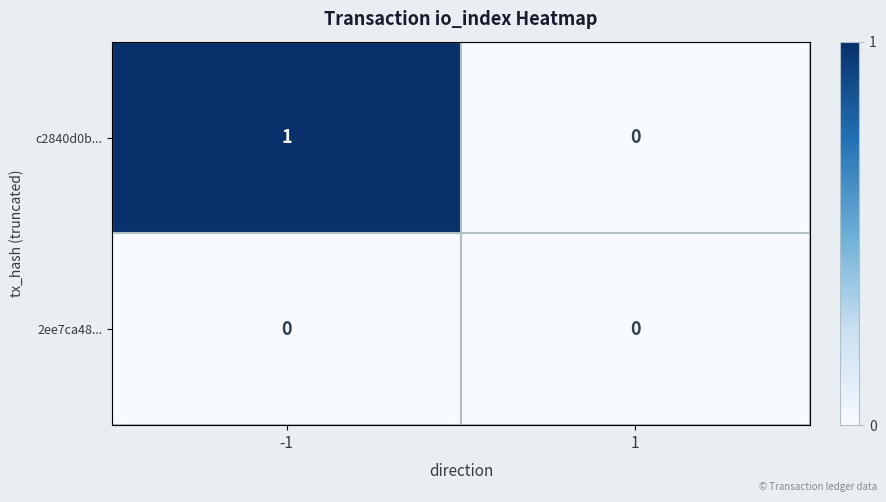

Is the value of 2ee7ca48... at 1 greater than the value of c2840d0b... at -1?

No